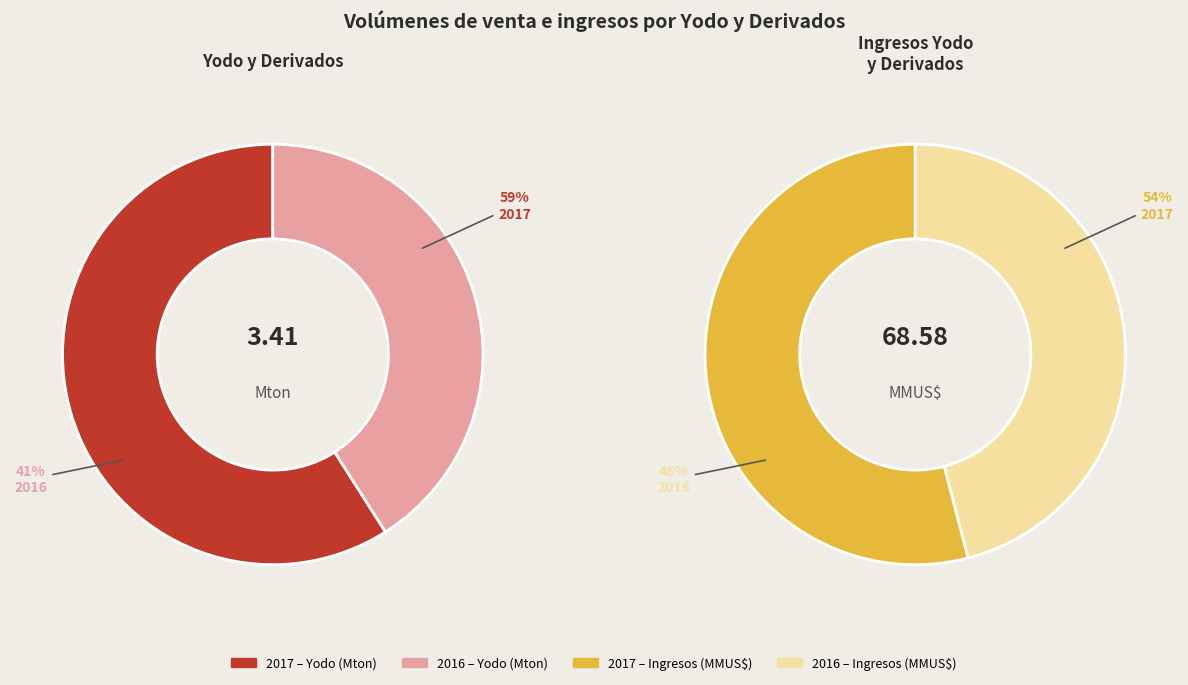

Does any single category account for the majority?

Yes